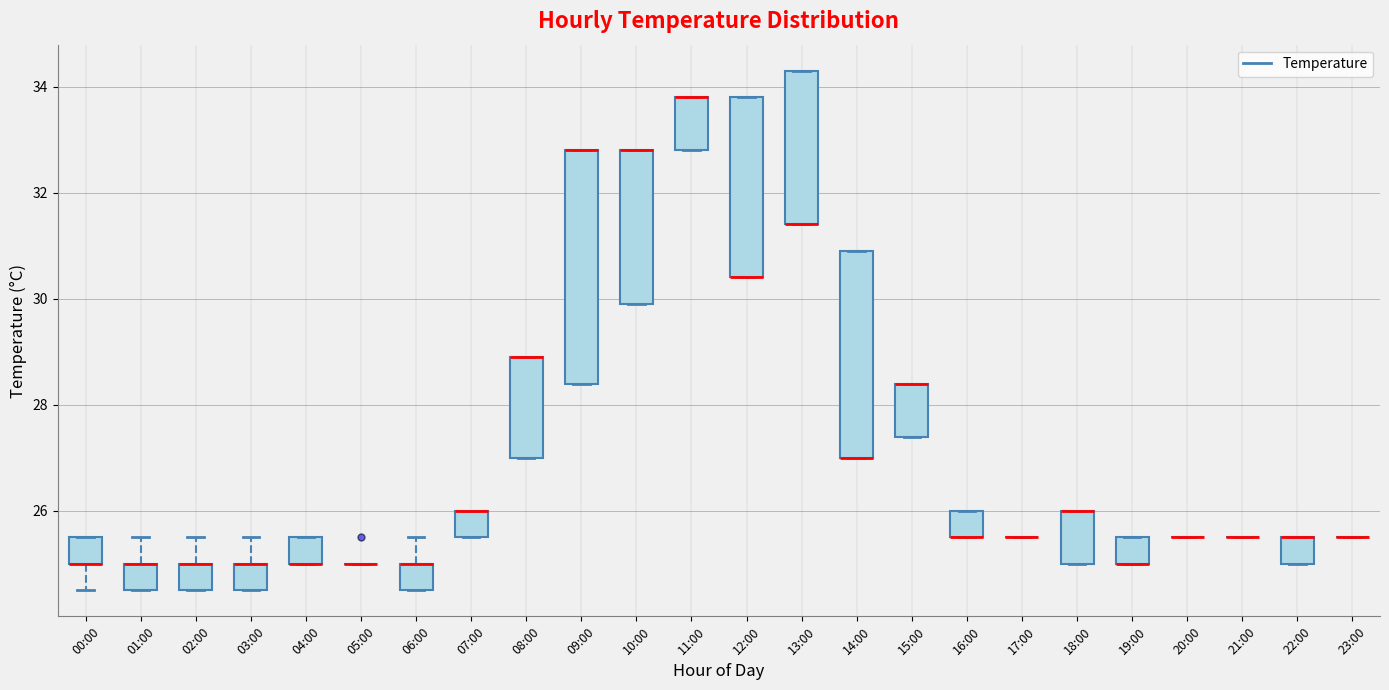

Where is the lower edge of the box for 02:00 on the y-axis? The values are not printed on the chart, so give them approximately, as read against the axis.

24.6